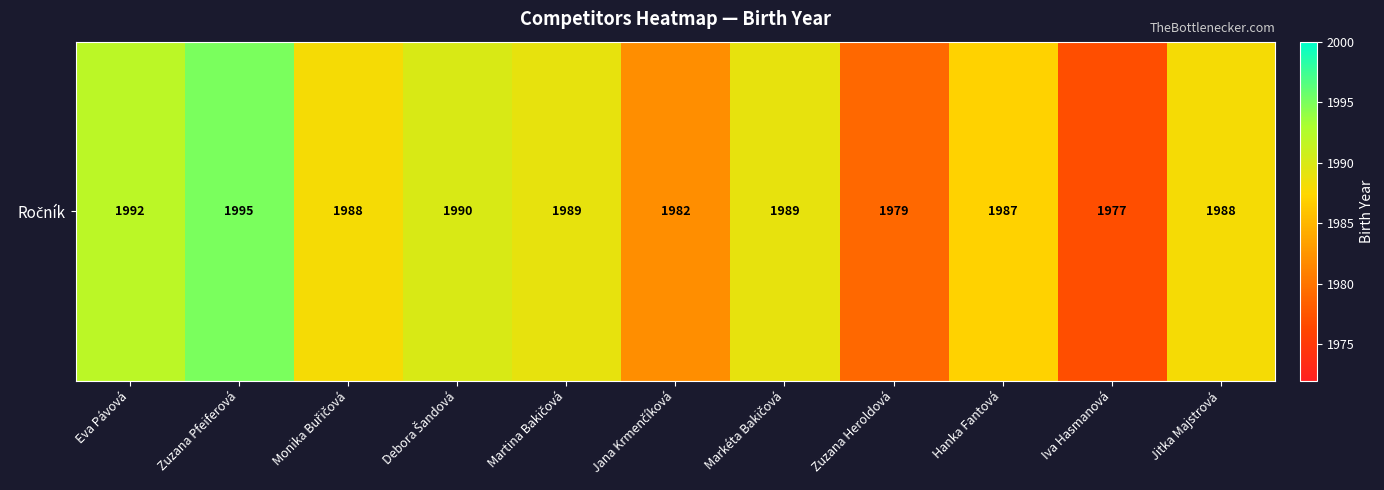

What is the sum of the values at Iva Hasmanová and Hanka Fantová?

3964